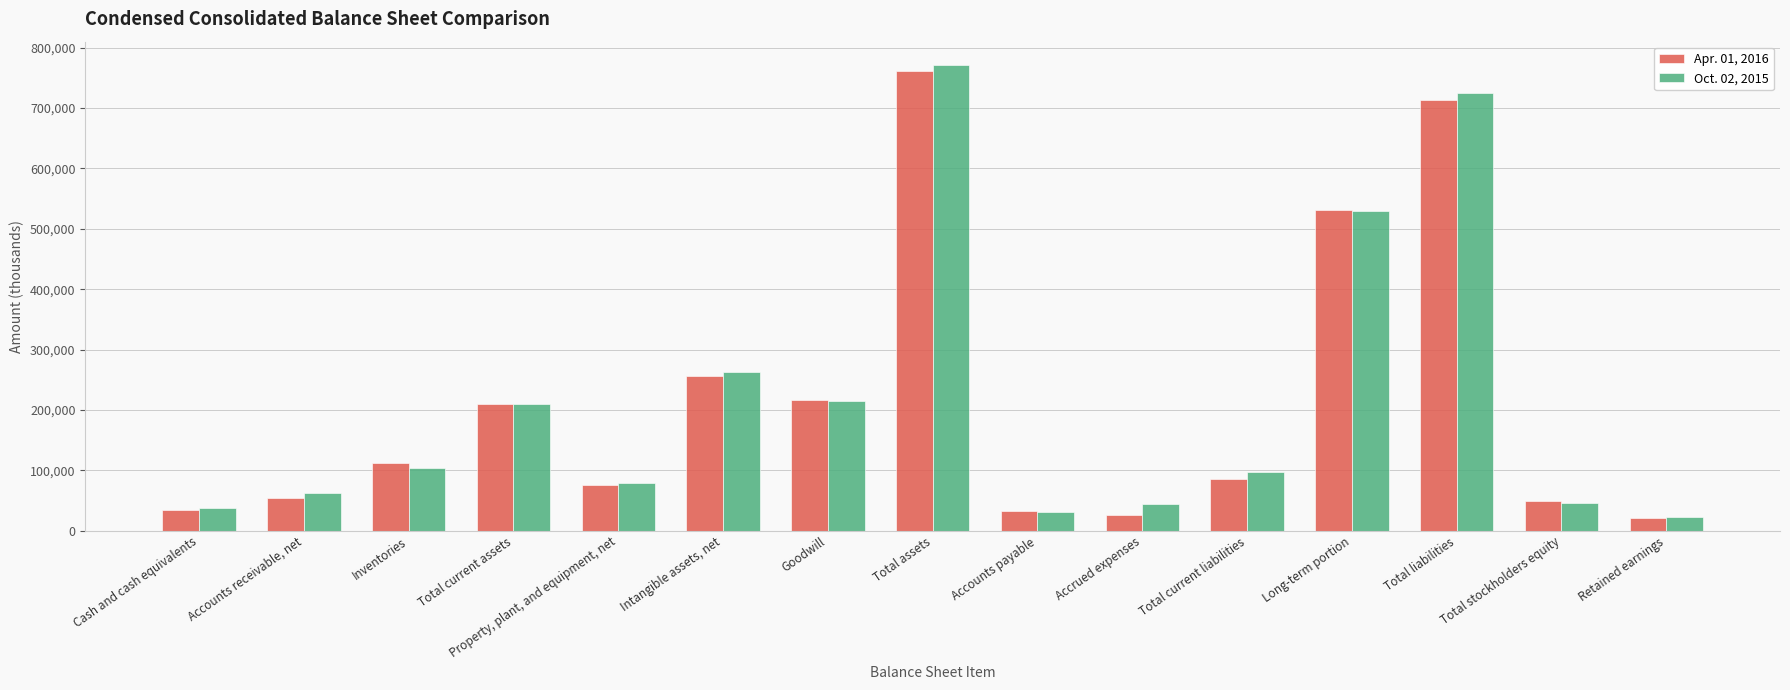

Which series has the largest range (max minus min)?

Oct. 02, 2015